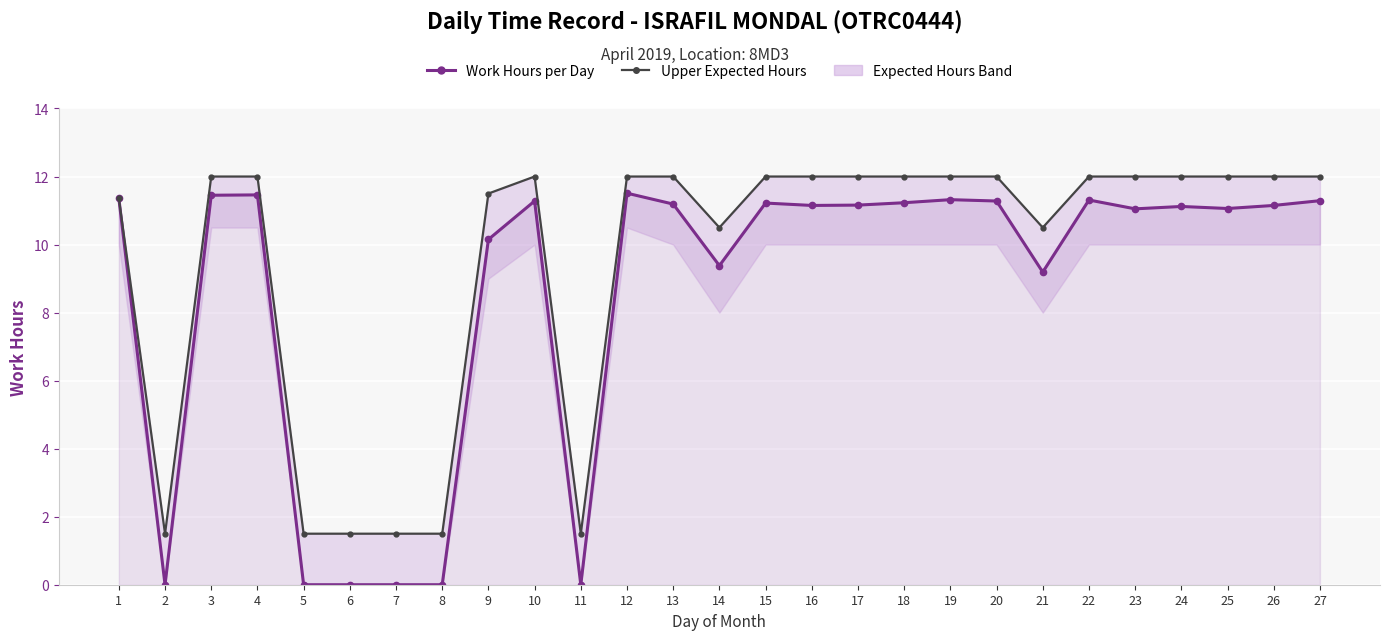

What is the approximate value of Work Hours per Day at 25?

11.1